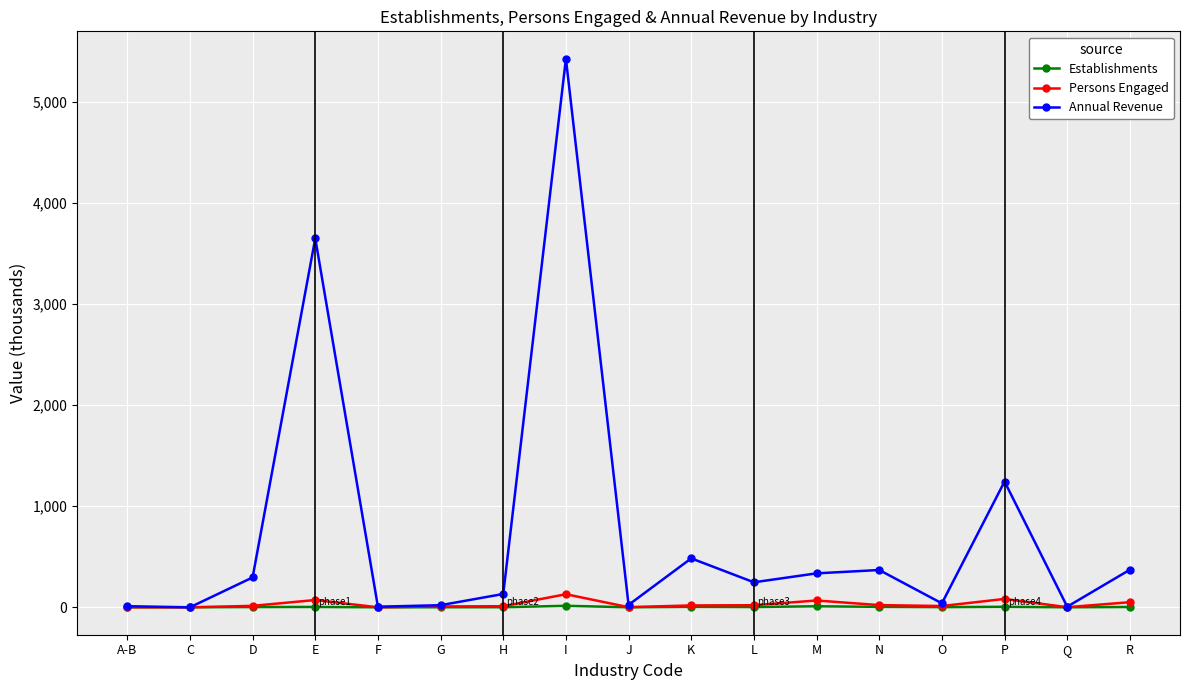

What is the total value across all series at O?

53.4